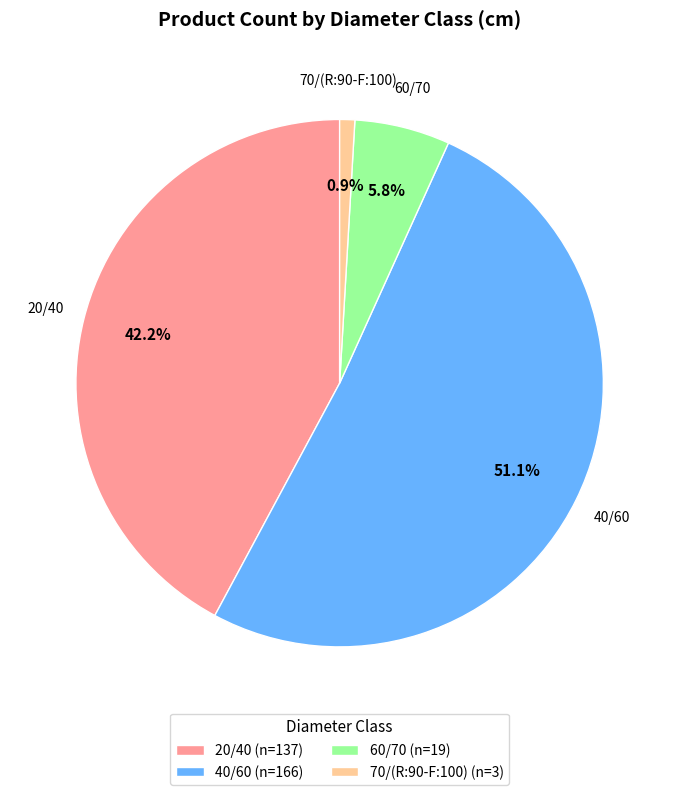

Which category has the biggest portion of the pie?

40/60